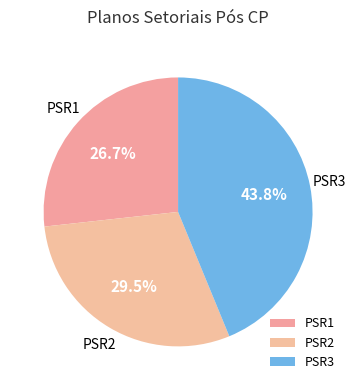

Is it true that PSR2 is 29% of the pie?

True